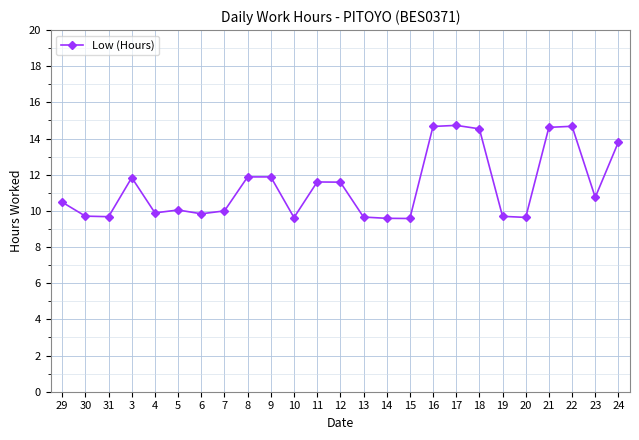

How many series are shown in this chart?

1